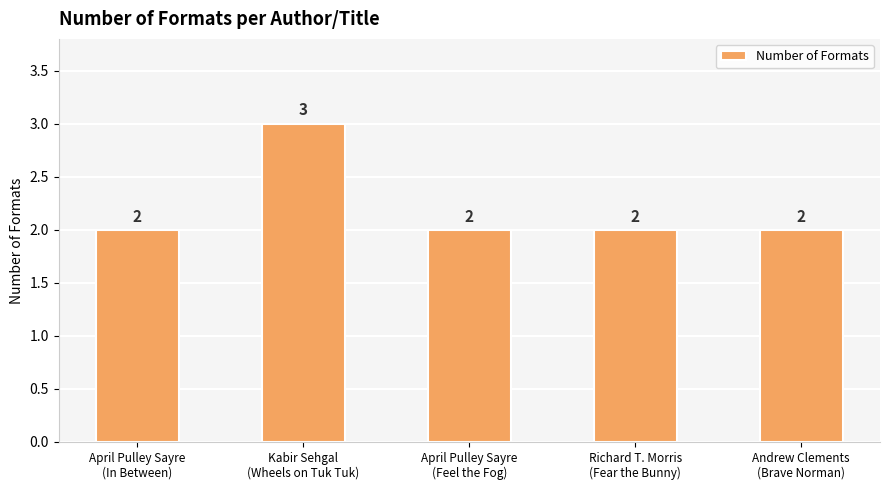

Approximately how many times larger is the value at April Pulley Sayre
(Feel the Fog) compared to Kabir Sehgal
(Wheels on Tuk Tuk)?

0.7